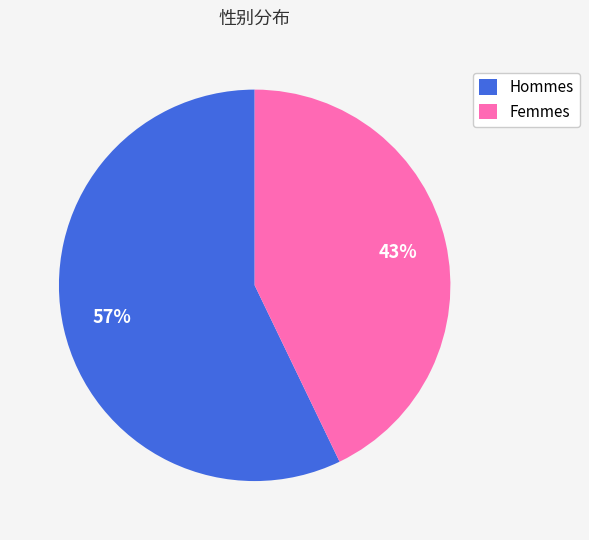

True or false: Femmes accounts for 43% of the total.

True